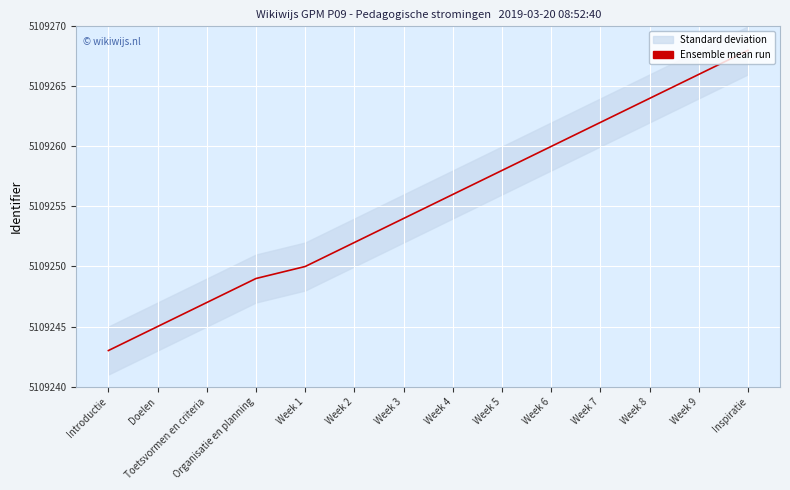

True or false: the data shows 5109268 at Inspiratie.

True